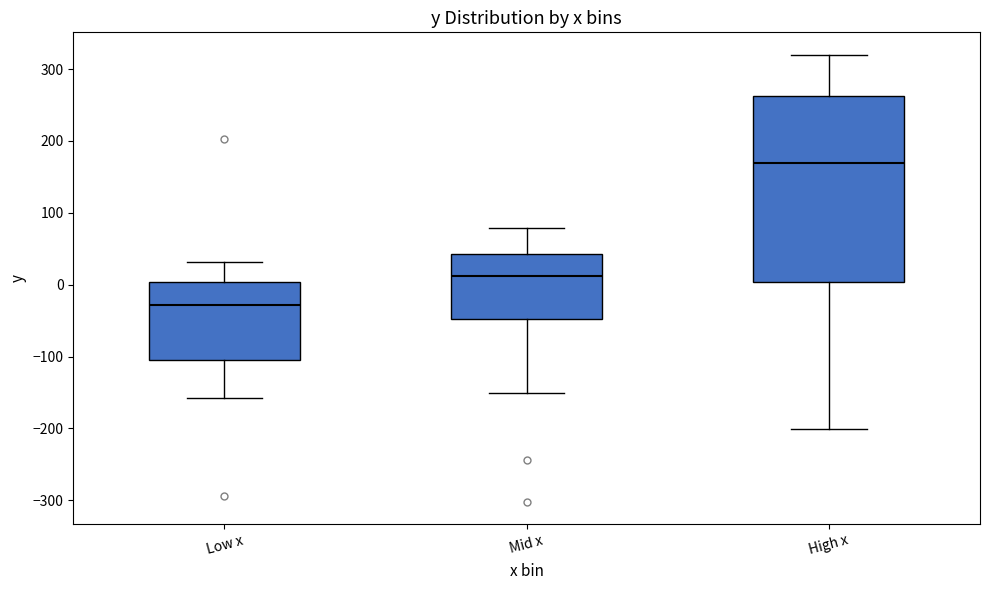

Which box's median line is the lowest?

Low x